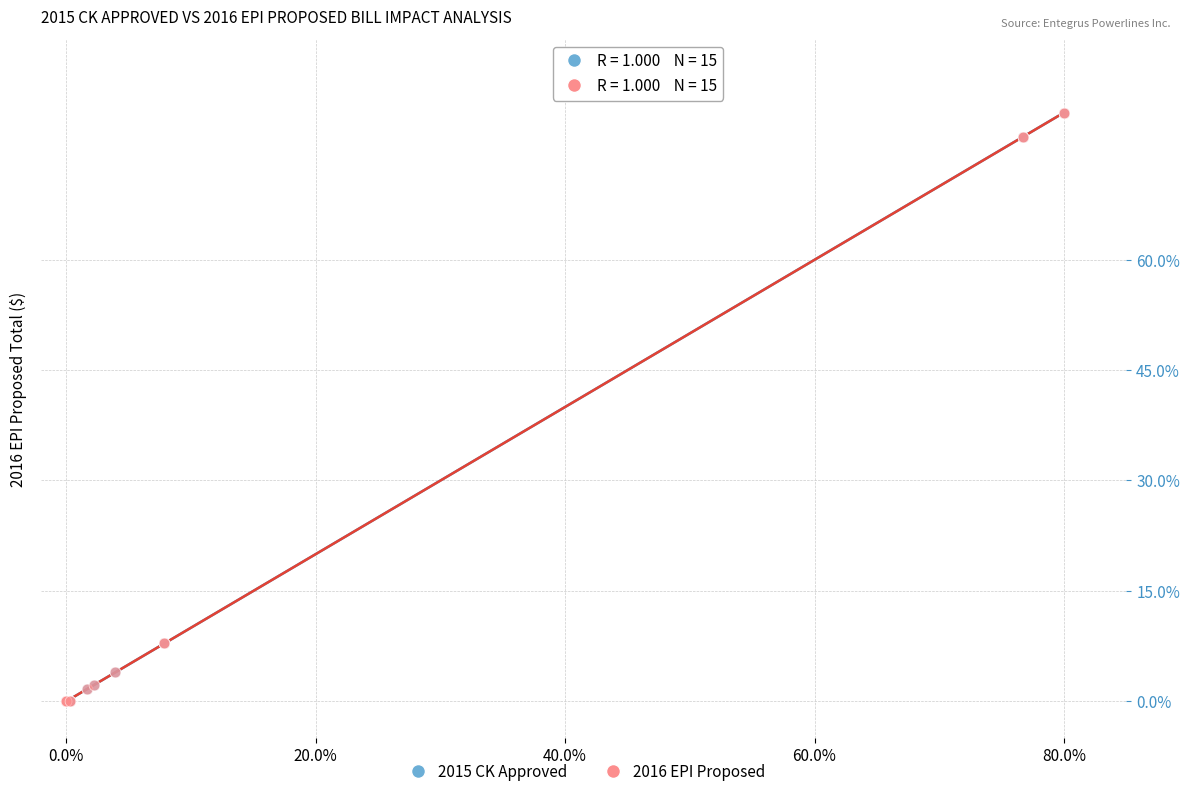

What are all the series names shown in the legend?

2015 CK Approved, 2016 EPI Proposed